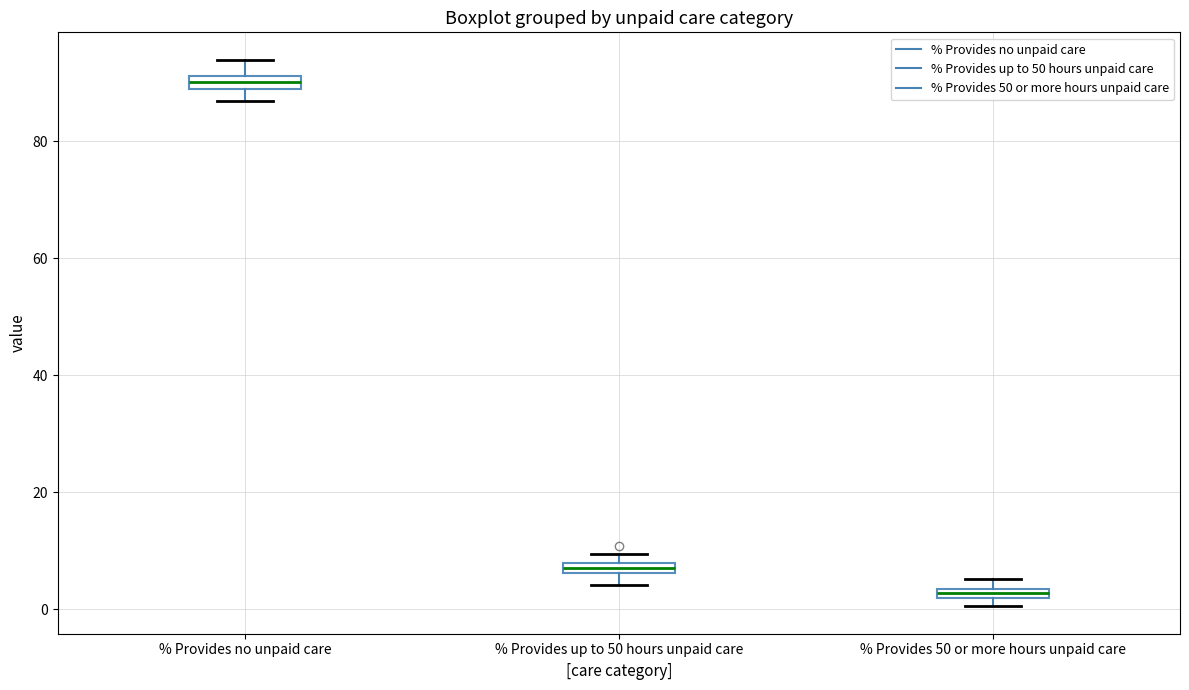

Which box's median line is the lowest?

% Provides 50 or more hours unpaid care